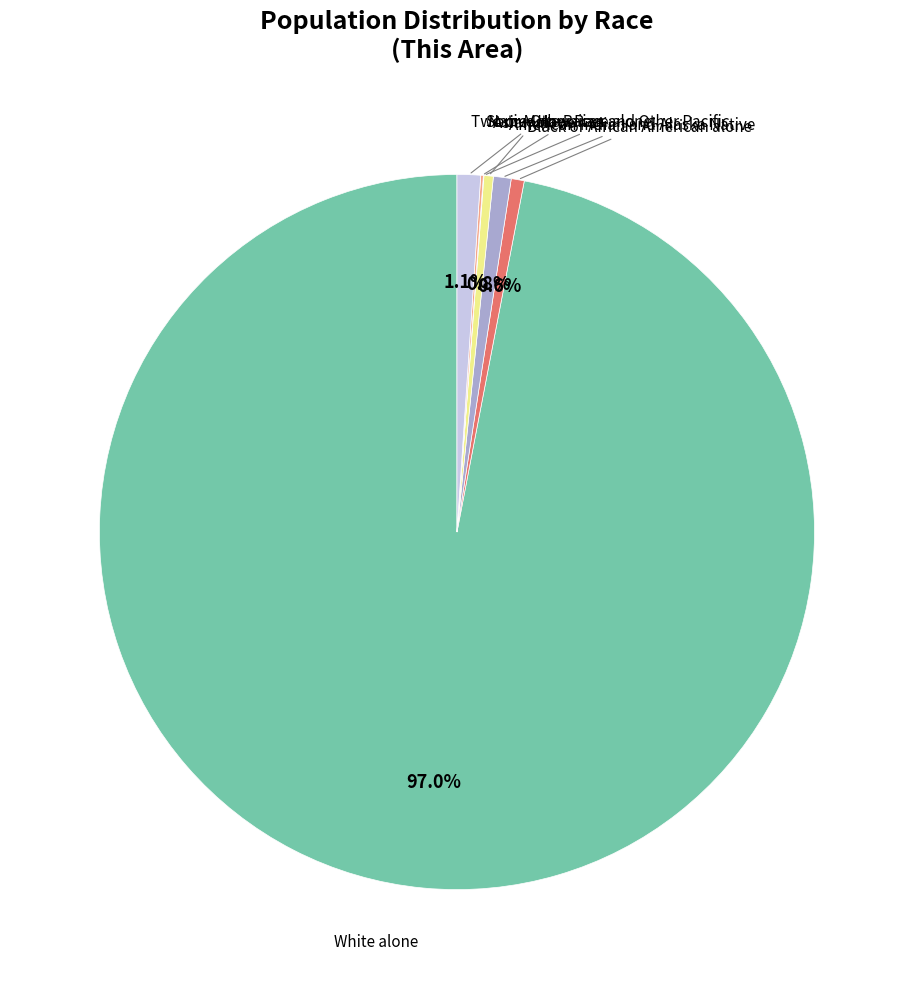

Is there a majority slice in this chart?

Yes